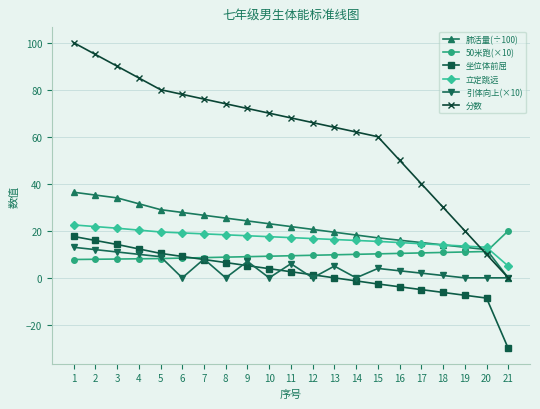

True or false: 肺活量(÷100) and 坐位体前屈 intersect in this chart.

False